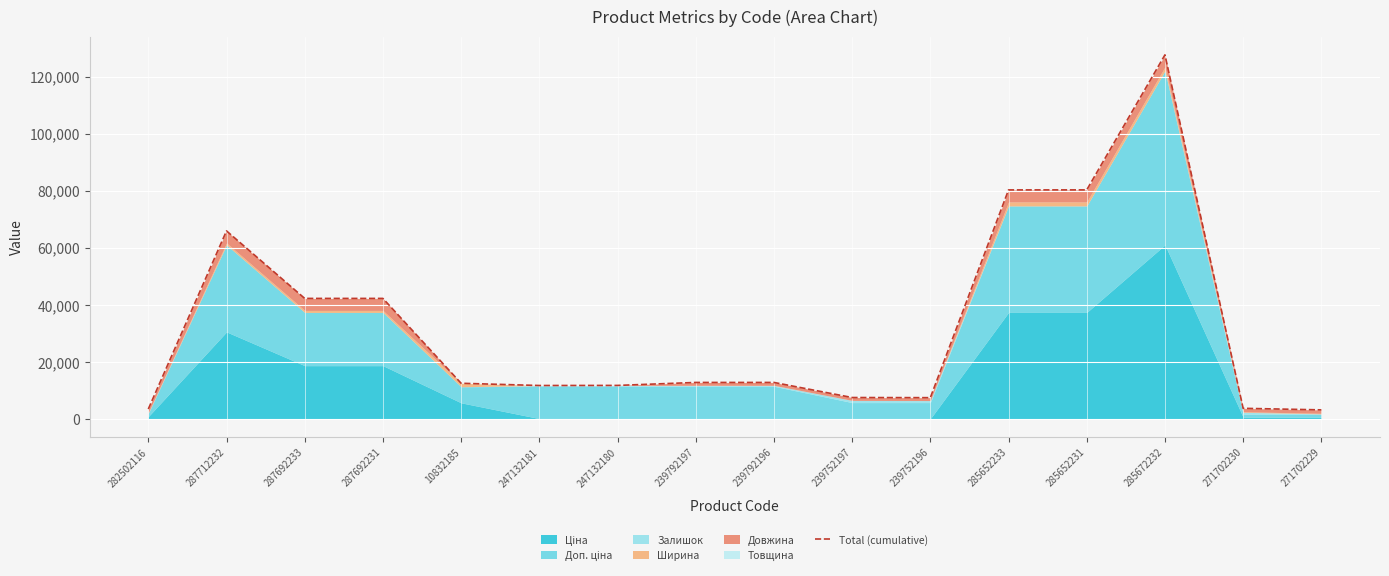

At which category does the data reach its first local valley?

247132181